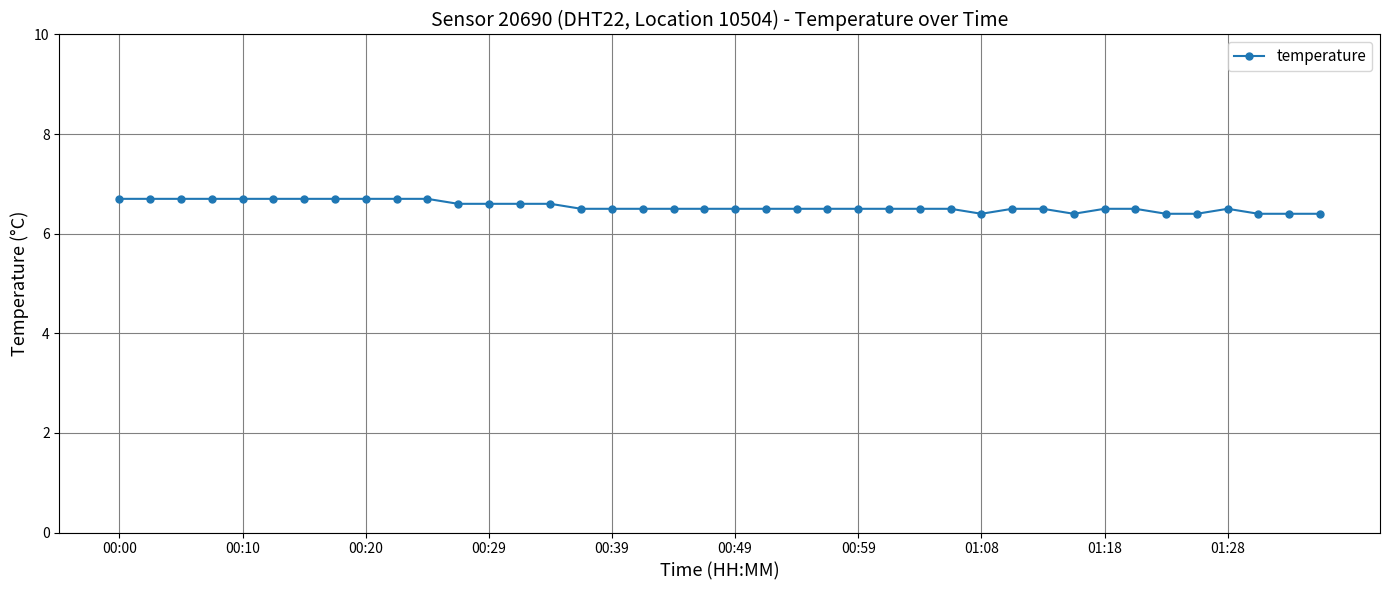

What is the greatest value displayed?

6.7